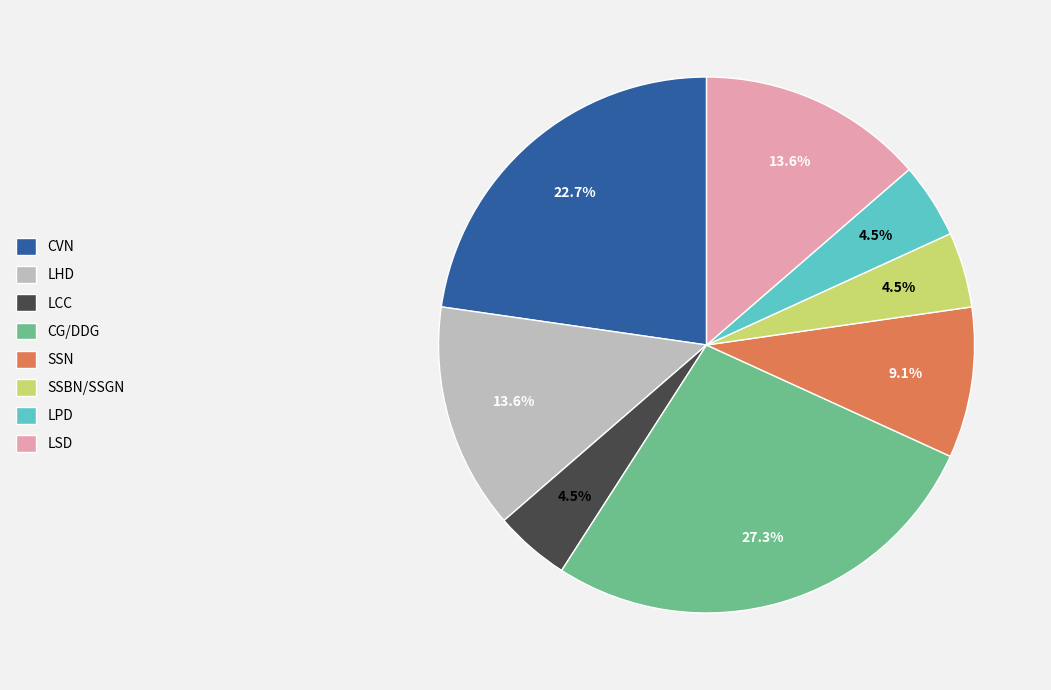

Approximately how many times larger is the value at SSN compared to CG/DDG?

0.3